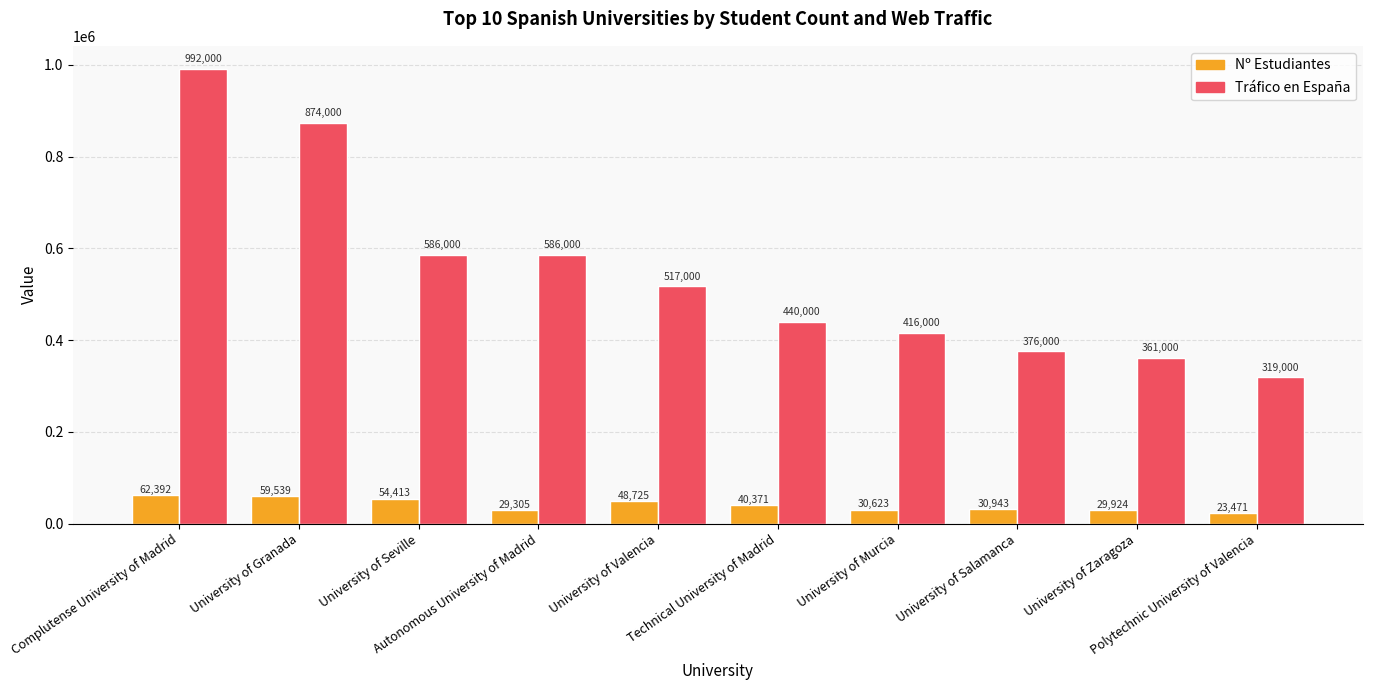

Is the value of Nº Estudiantes at Technical University of Madrid greater than the value of Tráfico en España at Technical University of Madrid?

No